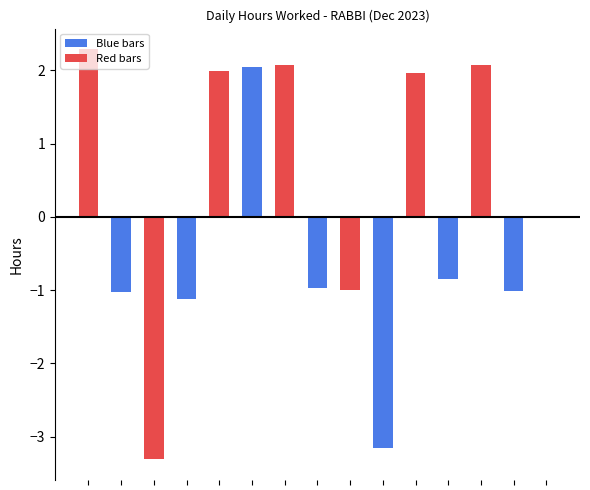

How many distinct data groups are displayed?

1